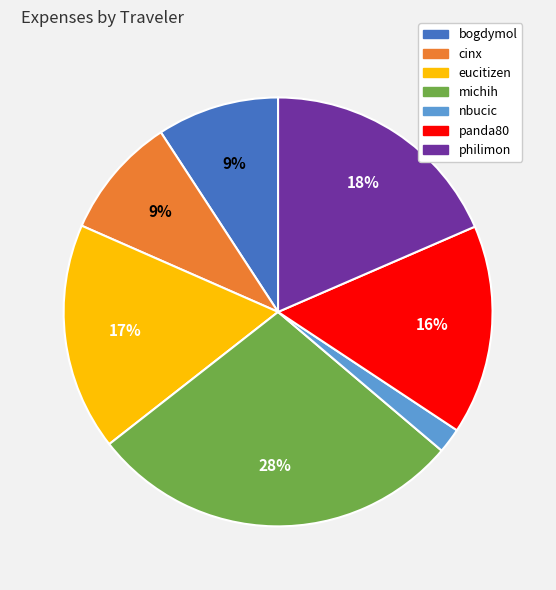

Is the sum of philimon and cinx greater than half?

No